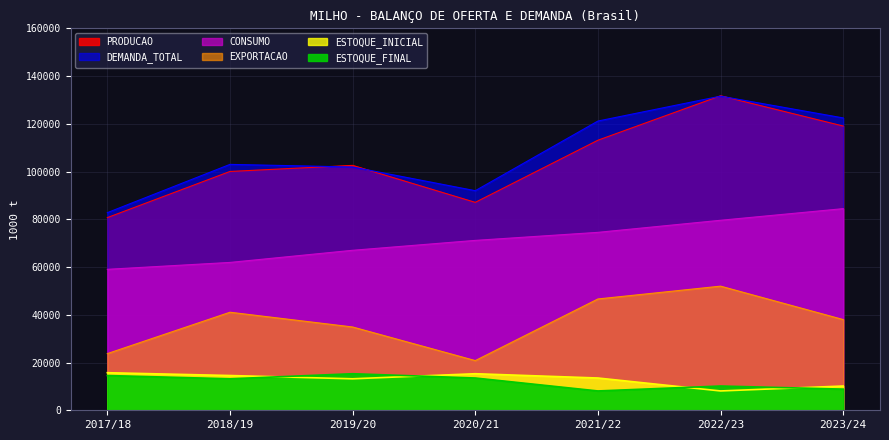

What are all the series names shown in the legend?

PRODUCAO, CONSUMO, EXPORTACAO, ESTOQUE_INICIAL, DEMANDA_TOTAL, ESTOQUE_FINAL